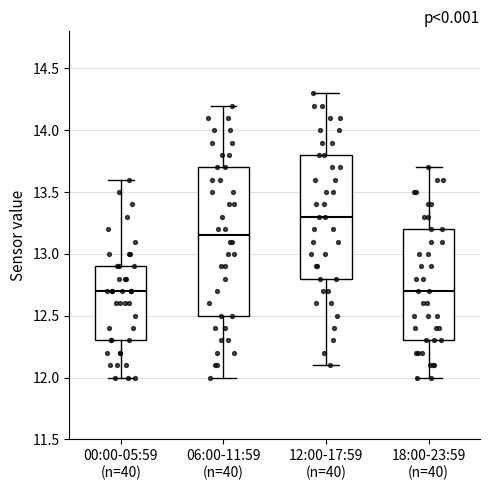

Which box has the highest median line?

12:00-17:59 (n=40)